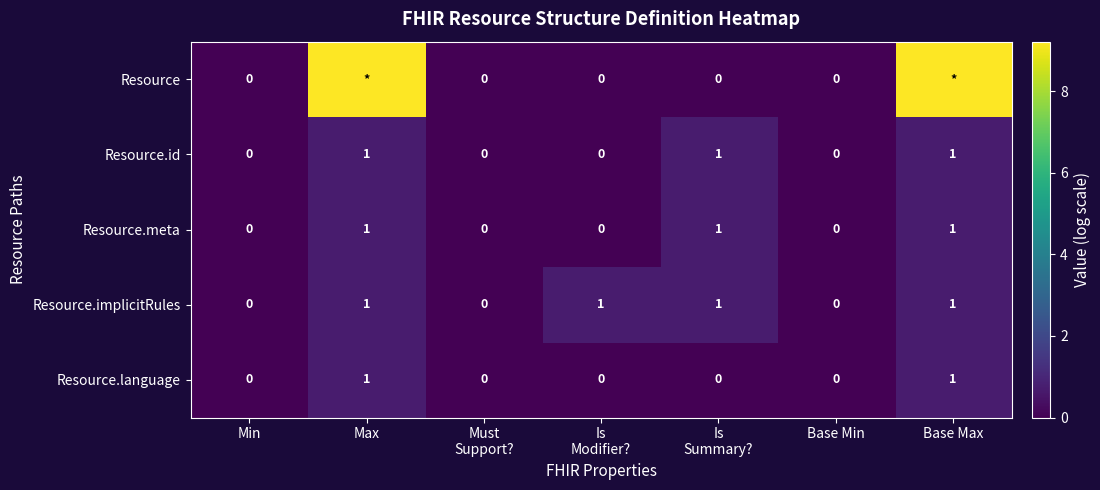

List the labels in order of Resource.id value, smallest first.

Min, Must Support?, Is Modifier?, Base Min, Max, Is Summary?, Base Max